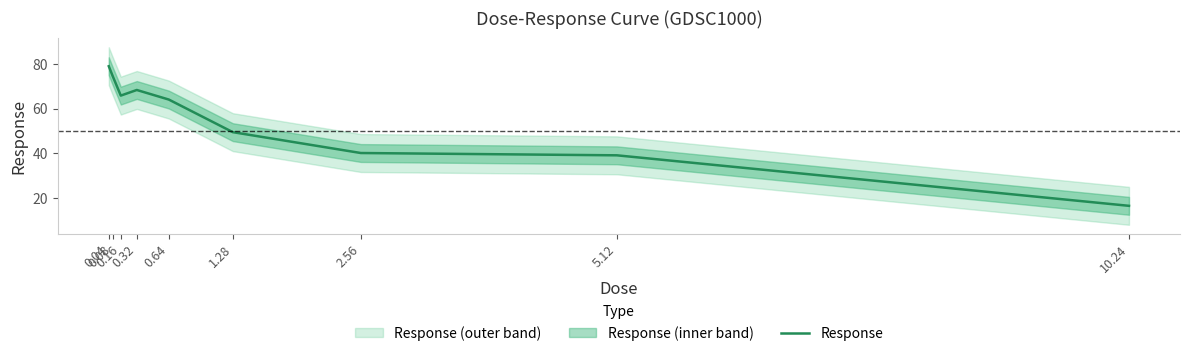

Where is the data nearest to the value 47?

1.28